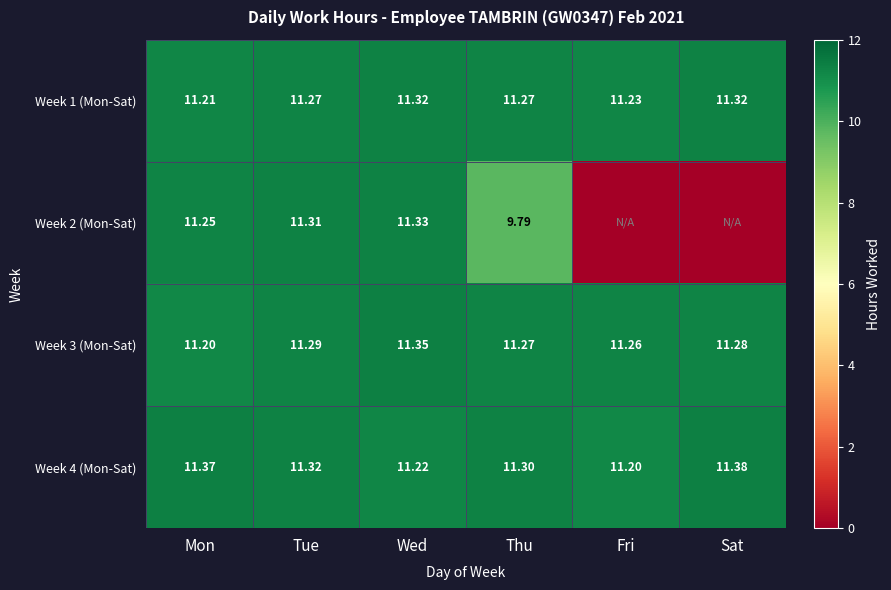

How many Week 3 (Mon-Sat) values are between 11 and 12?

6